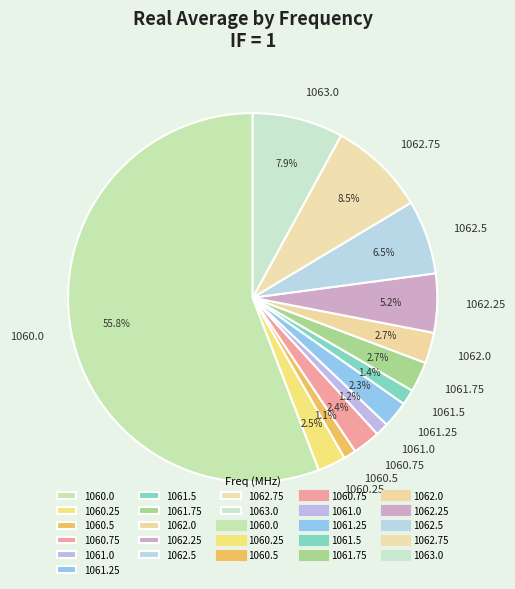

Which slice represents more than half of the pie?

1060.0